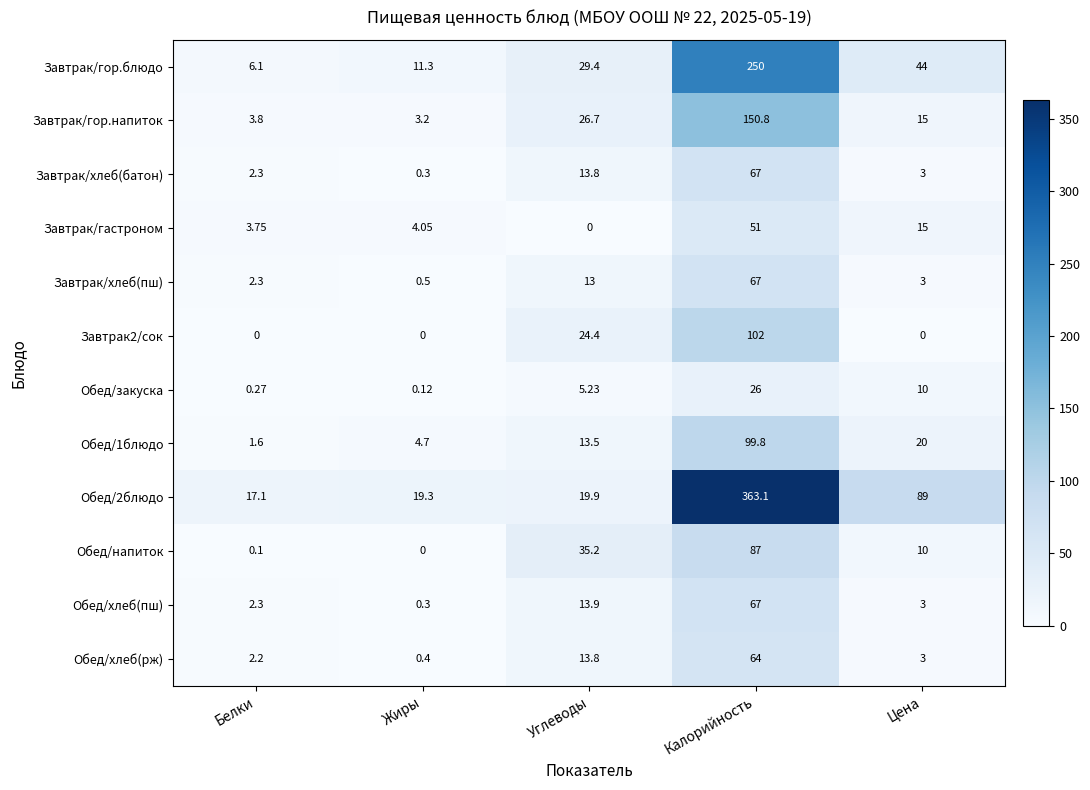

At which label does Обед/закуска reach its minimum?

Жиры